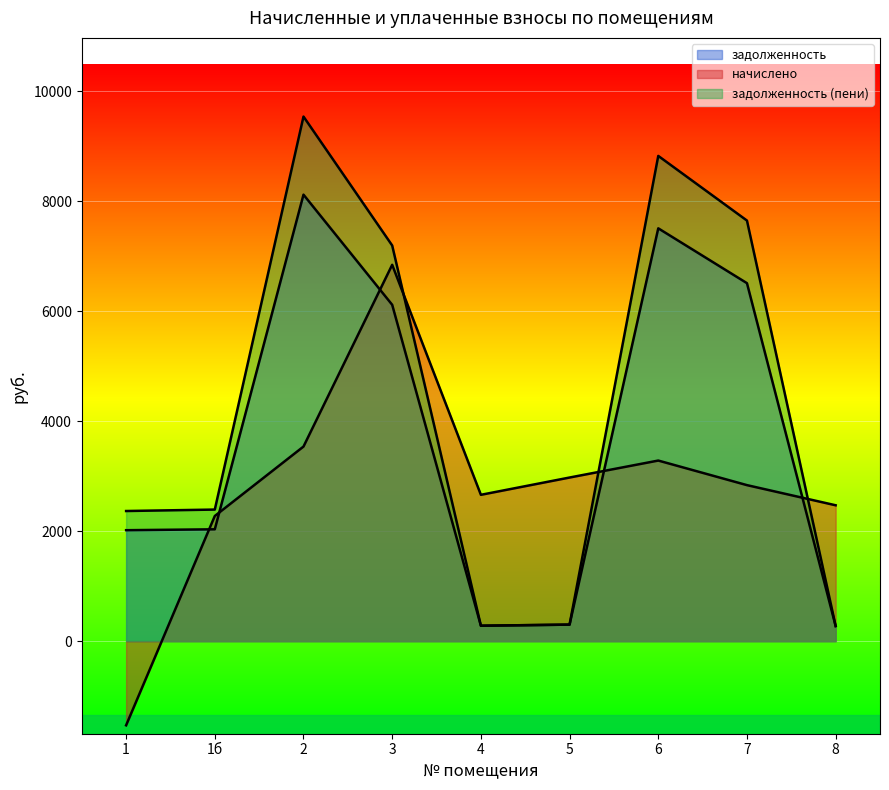

What is the difference between the maximum and second lowest values in the начислено series?

4569.1